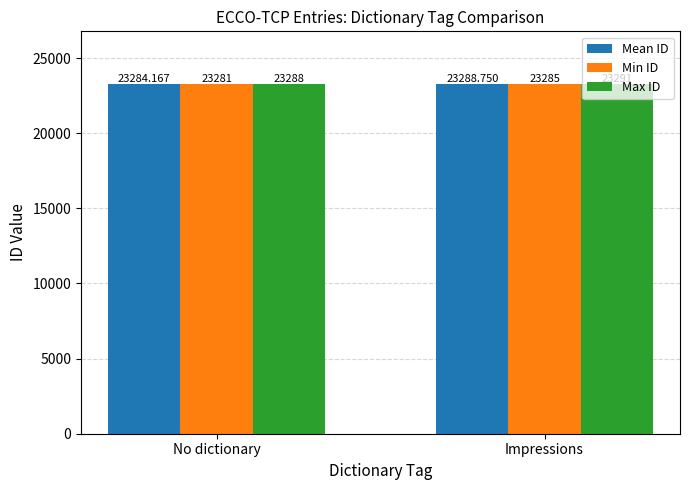

Does the chart contain any negative values?

No